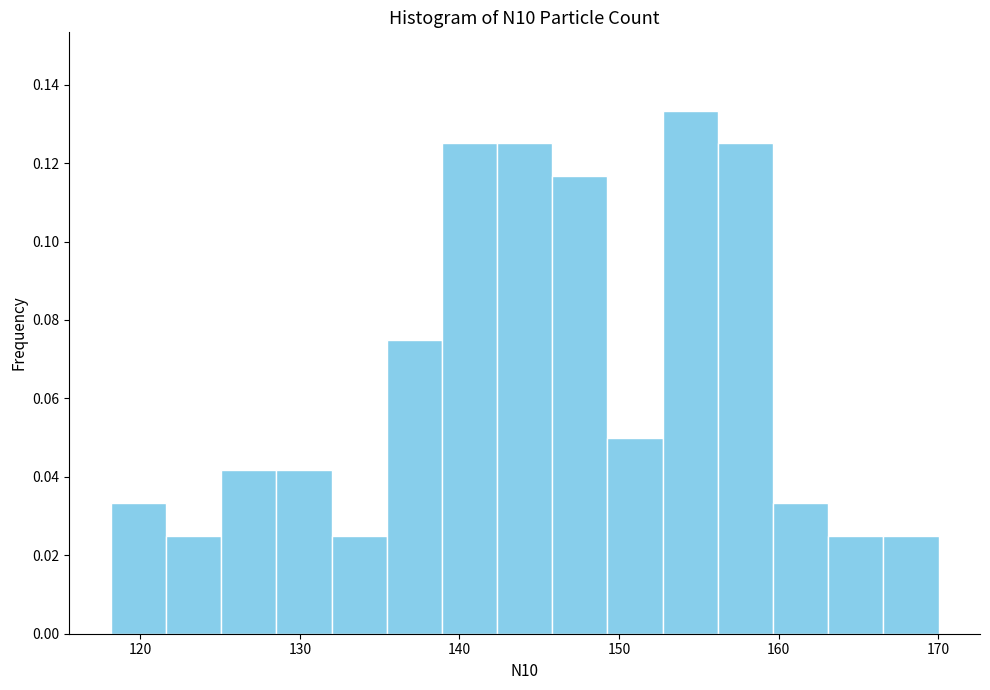

Around what value on the x-axis is the tallest bar? Give the approximate position of its centre, as read against the axis.

154